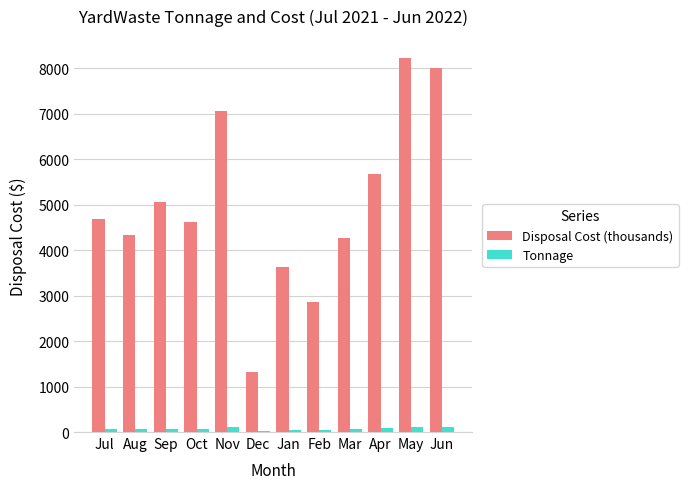

What are all the series names shown in the legend?

Disposal Cost (thousands), Tonnage